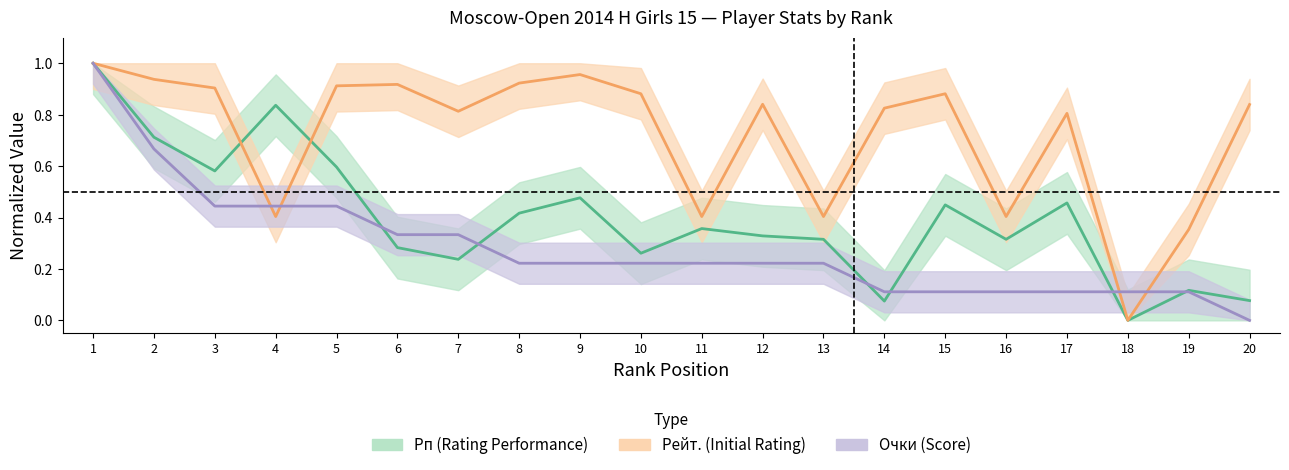

Which has a higher value, 1 or 19?

1